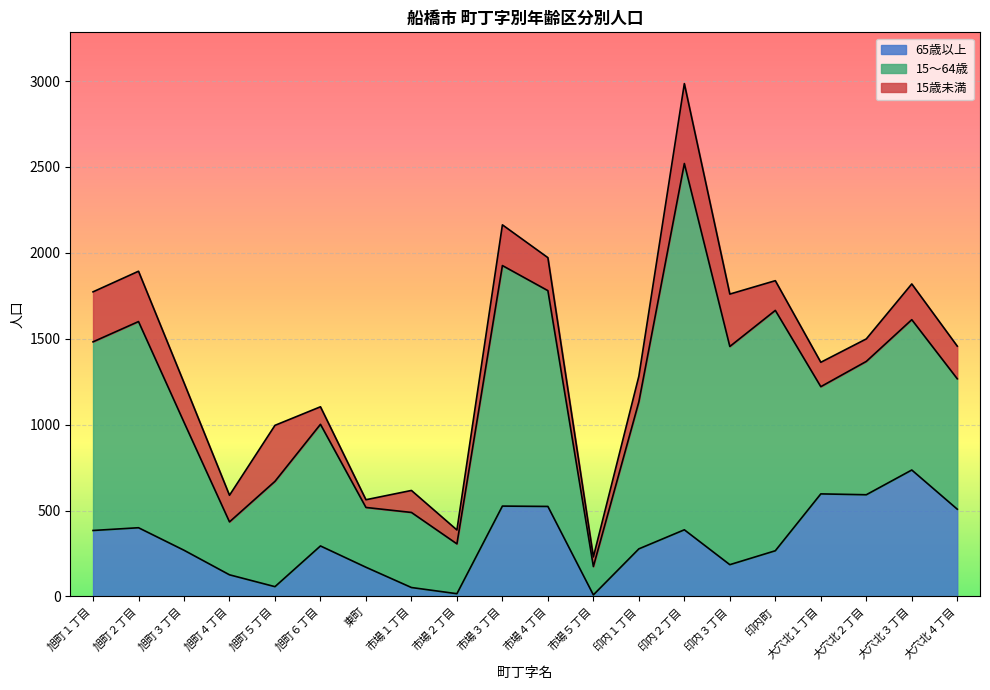

How many data points in 15～64歳 are above 776?

9